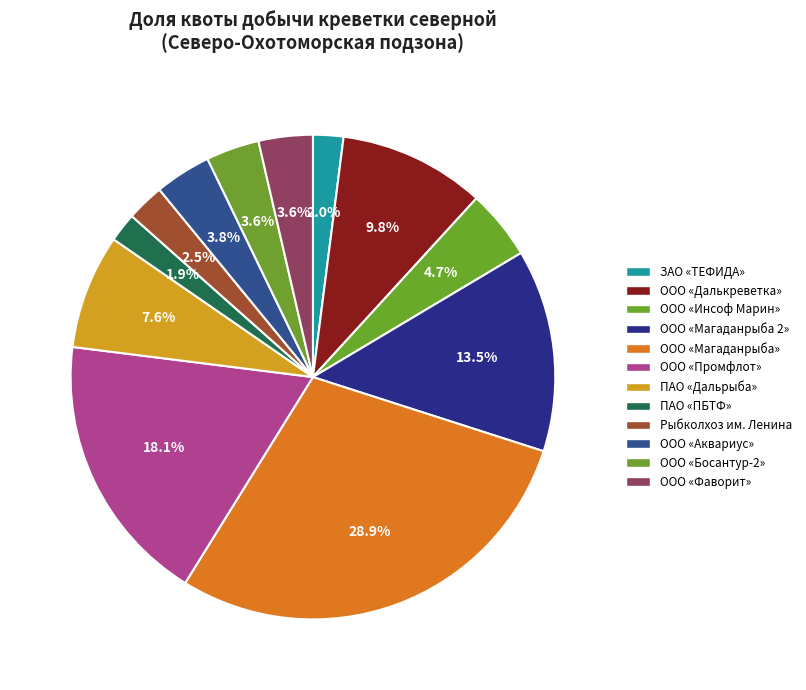

Which slice is the smallest?

ПАО «ПБТФ»